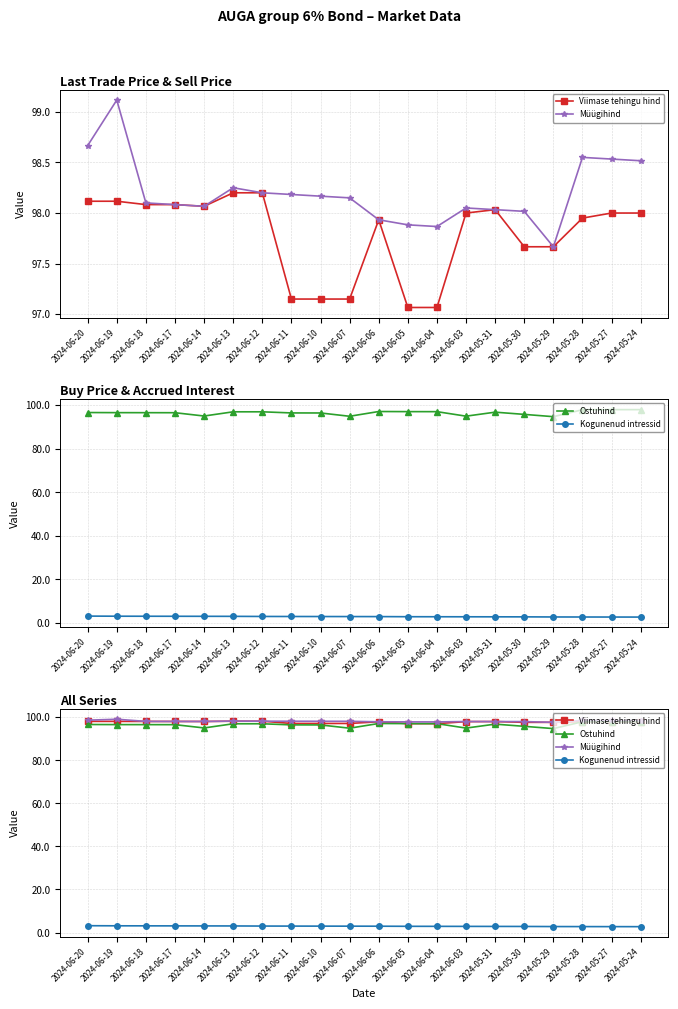

Does the chart display data point markers on the line(s)?

Yes